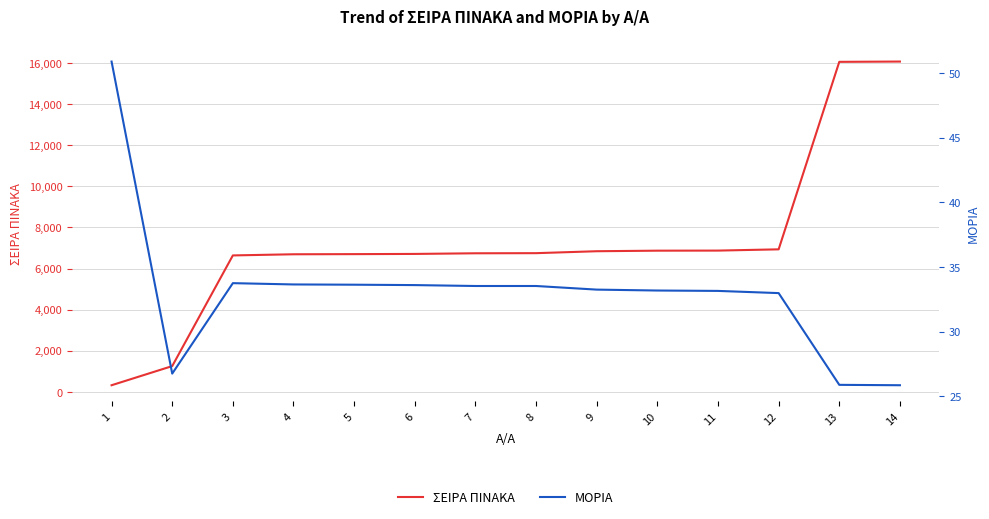

How many lines are shown in the chart?

2